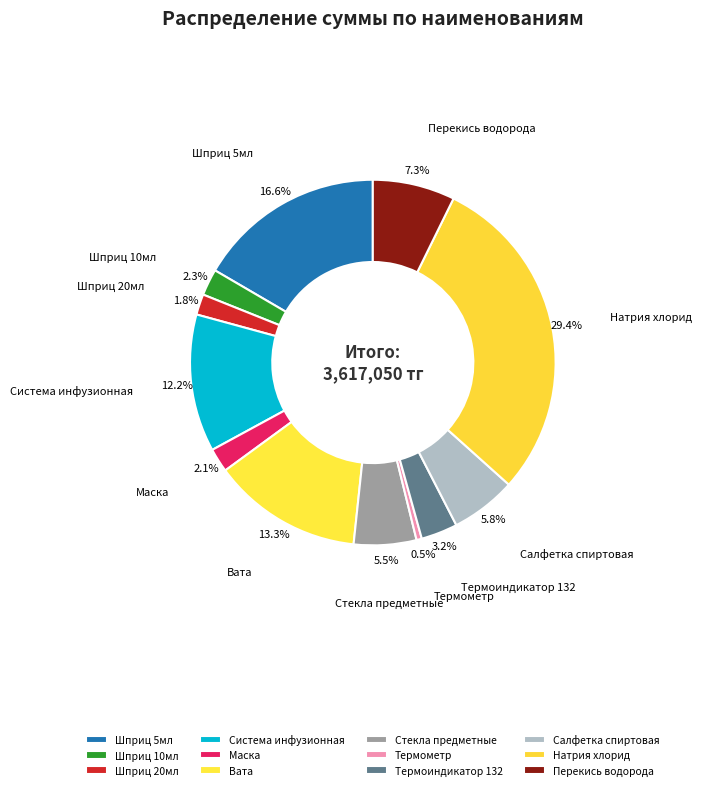

Which category has the smallest portion of the pie?

Термометр